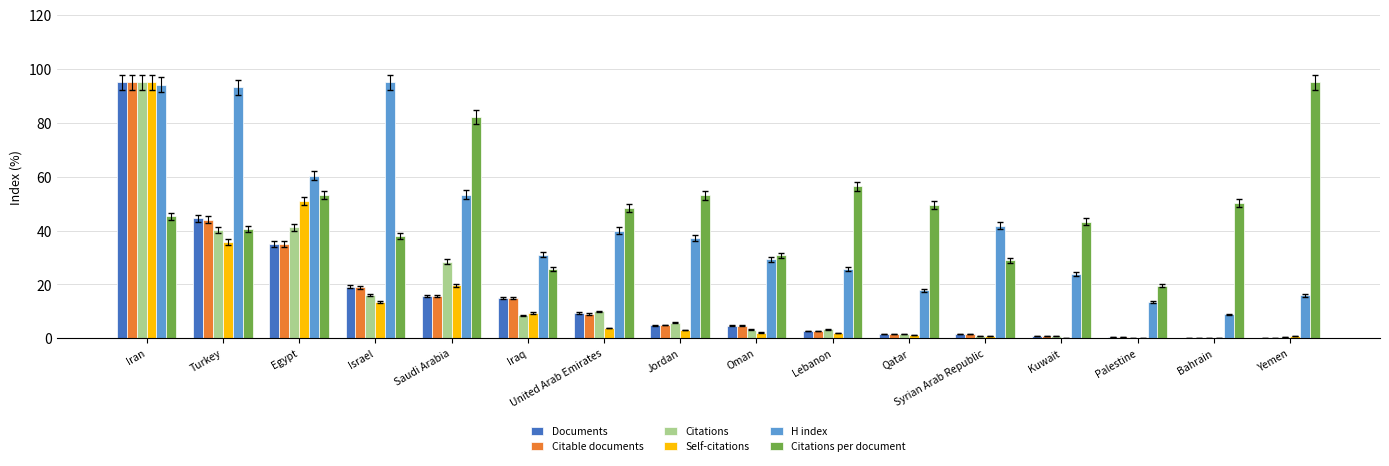

Which category has the highest value in the Citations per document series?

Yemen